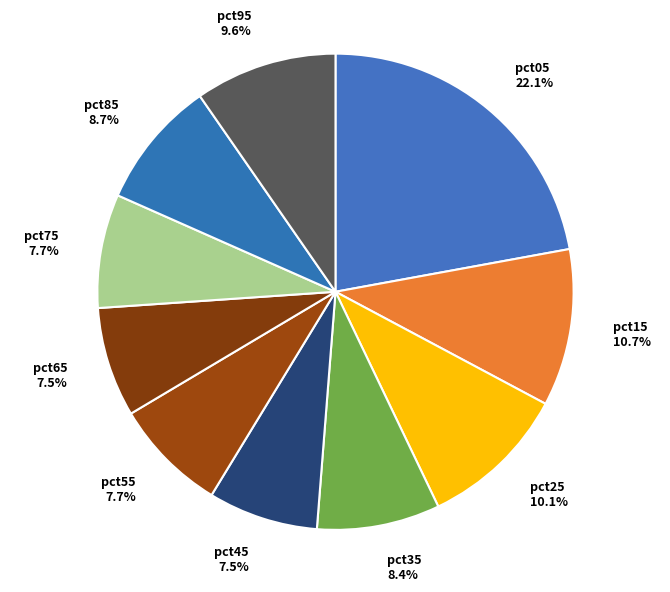

How many segments does this pie chart have?

10